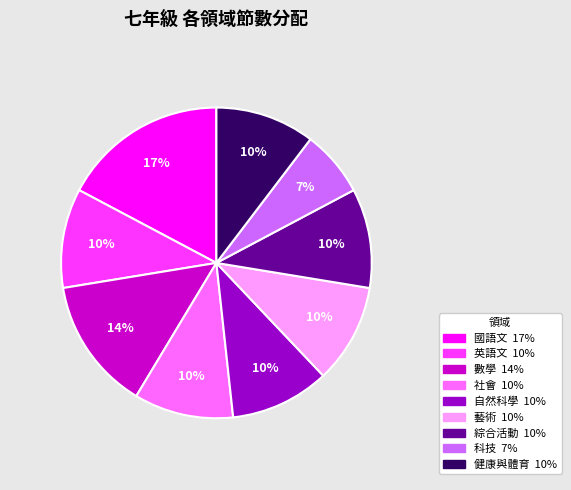

Is it true that 科技 is 1% of the pie?

False